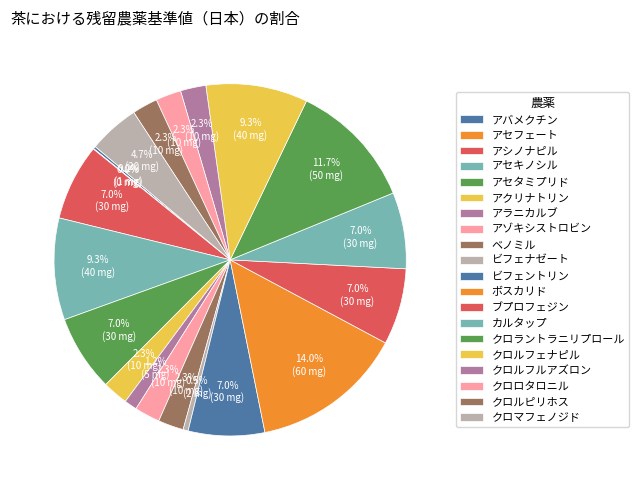

True or false: クロロタロニル accounts for 1% of the total.

False